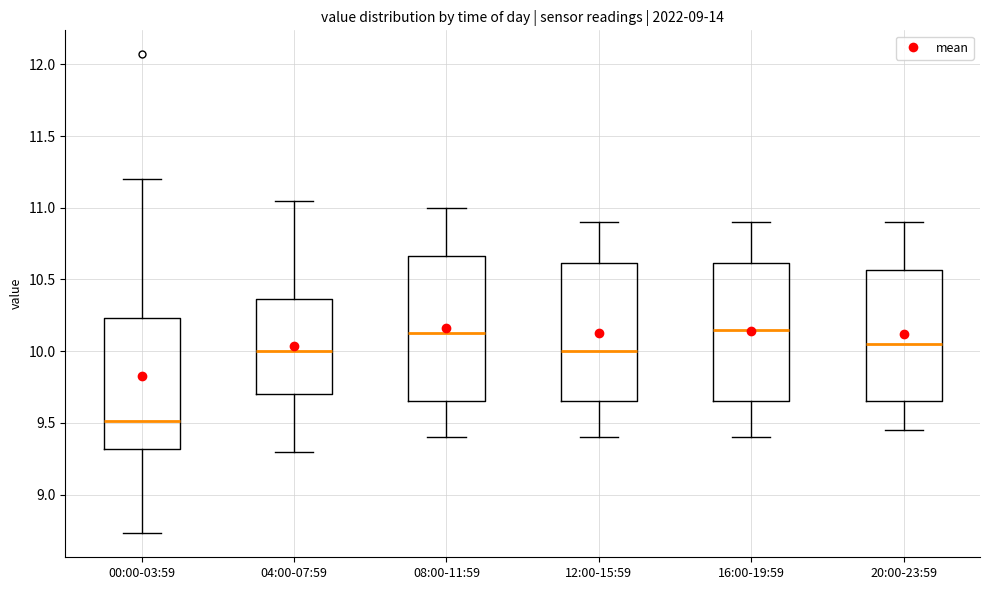

Reading left to right, read every box against the y-axis: the position of its median line, the range the box covers, and the ends of its whiskers. The values are not printed on the chart, so give them approximately, as read against the axis.

00:00-03:59: median 9.50, box 9.30 to 10.25, whiskers 8.75 to 11.20
04:00-07:59: median 10.00, box 9.70 to 10.35, whiskers 9.30 to 11.05
08:00-11:59: median 10.15, box 9.65 to 10.65, whiskers 9.40 to 11.00
12:00-15:59: median 10.00, box 9.65 to 10.60, whiskers 9.40 to 10.90
16:00-19:59: median 10.15, box 9.65 to 10.60, whiskers 9.40 to 10.90
20:00-23:59: median 10.05, box 9.65 to 10.55, whiskers 9.45 to 10.90